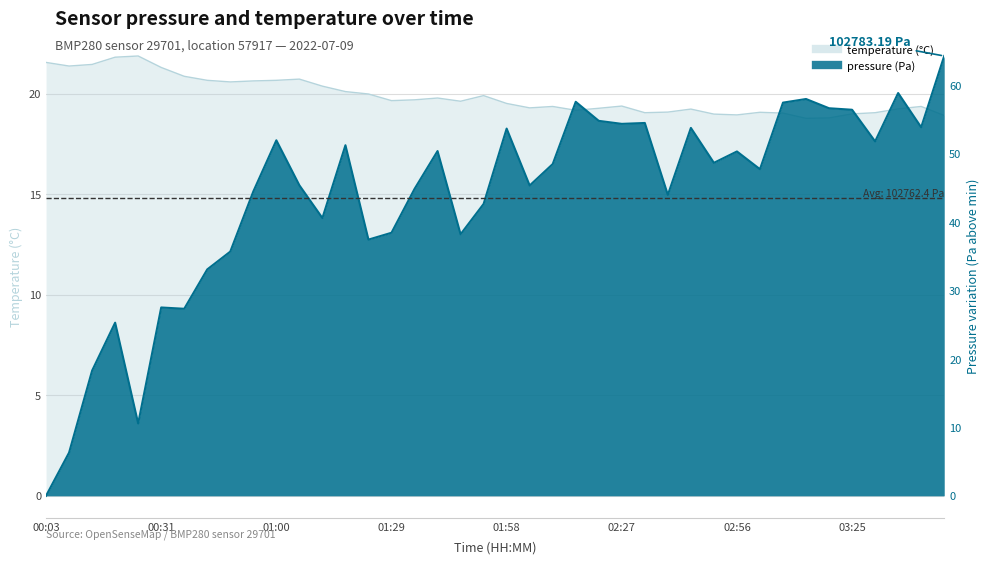

Reading left to right, list all the values displayed in this chart.

pressure: 00:03=0.0	00:08=6.3	00:14=18.3	00:20=25.3	00:26=10.6	00:31=27.5	00:37=27.3	00:43=33.1	00:49=35.7	00:55=44.4	01:00=51.9	01:06=45.3	01:12=40.6	01:18=51.2	01:24=37.4	01:29=38.4	01:35=44.8	01:41=50.3	01:47=38.2	01:53=42.6	01:58=53.6	02:04=45.3	02:10=48.4	02:16=57.5	02:21=54.8	02:27=54.3	02:33=54.4	02:39=43.9	02:45=53.7	02:50=48.6	02:56=50.3	03:02=47.7	03:08=57.4	03:14=57.9	03:20=56.6	03:25=56.4	03:31=51.8	03:37=58.8	03:43=53.8	03:48=64.2
temperature: 00:03=21.6	00:08=21.4	00:14=21.4	00:20=21.8	00:26=21.9	00:31=21.3	00:37=20.9	00:43=20.7	00:49=20.6	00:55=20.6	01:00=20.7	01:06=20.7	01:12=20.4	01:18=20.1	01:24=20.0	01:29=19.6	01:35=19.7	01:41=19.8	01:47=19.6	01:53=19.9	01:58=19.5	02:04=19.3	02:10=19.4	02:16=19.2	02:21=19.3	02:27=19.4	02:33=19.1	02:39=19.1	02:45=19.2	02:50=19.0	02:56=18.9	03:02=19.1	03:08=19.0	03:14=18.8	03:20=18.8	03:25=19.0	03:31=19.1	03:37=19.2	03:43=19.4	03:48=18.9